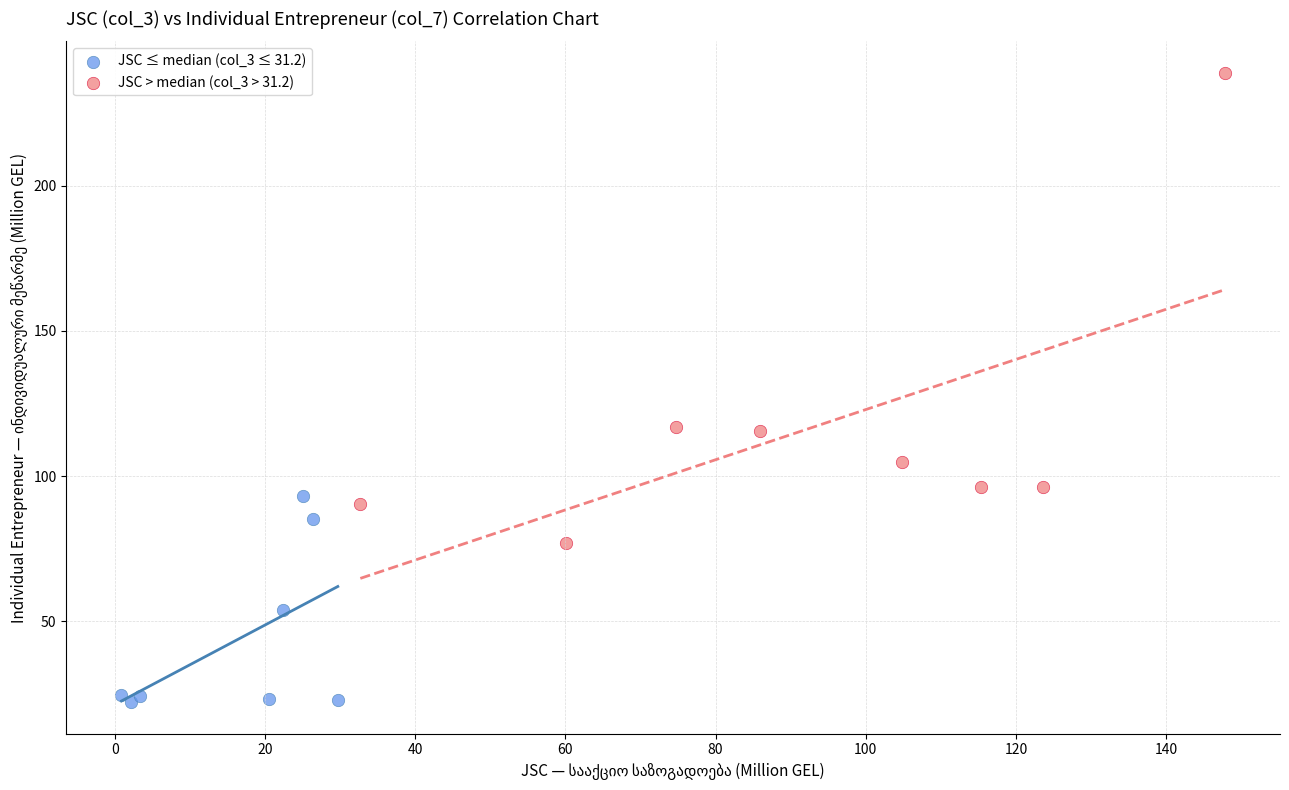

Which series contains the highest Y value?

JSC > median (col_3 > 31.2)